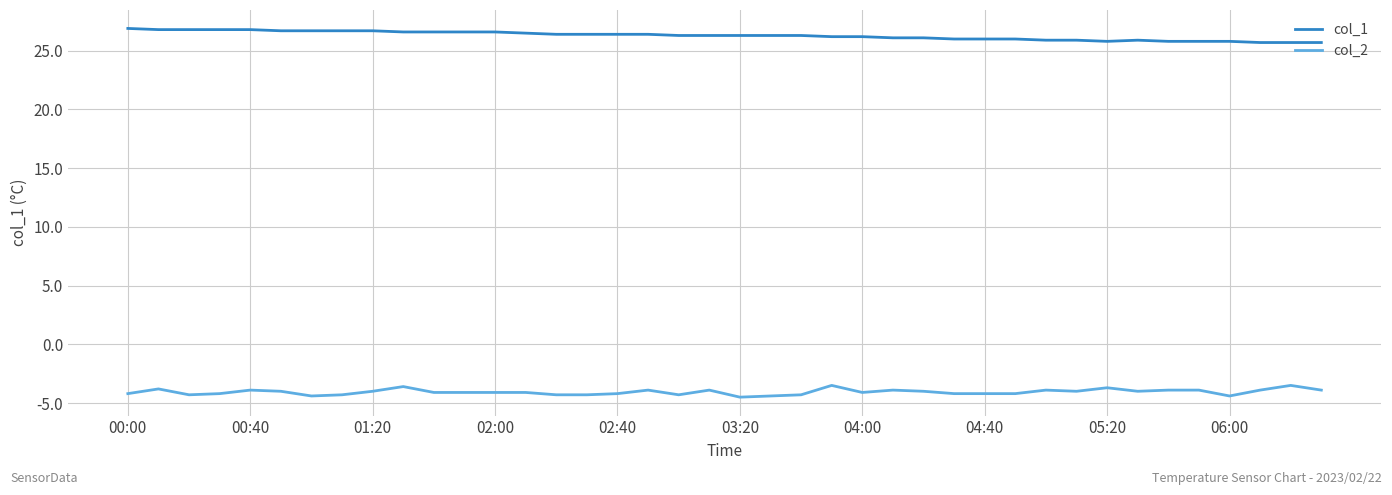

What are all the series names shown in the legend?

col_1, col_2